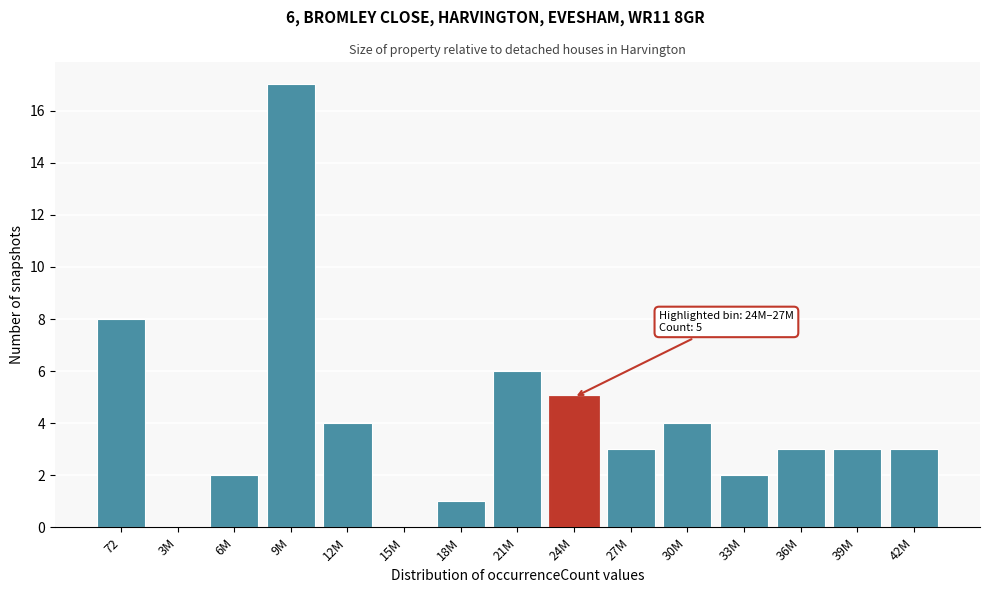

Reading left to right, list all the values displayed in this chart.

72=8	3M=0	6M=2	9M=17	12M=4	15M=0	18M=1	21M=6	24M=5	27M=3	30M=4	33M=2	36M=3	39M=3	42M=3